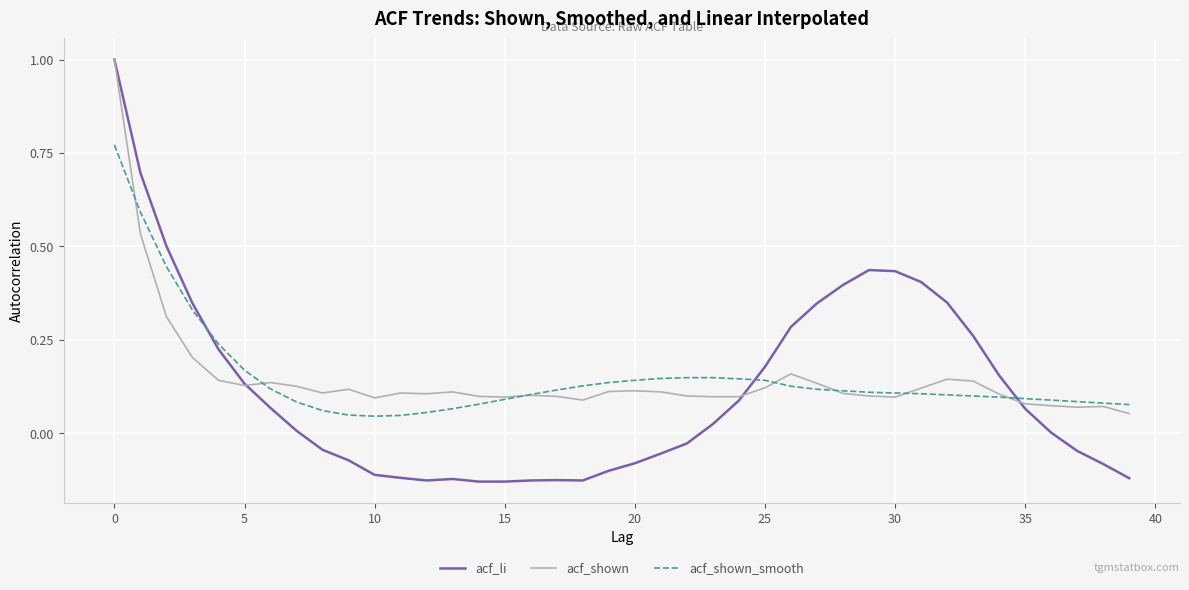

Which series has the widest spread of values?

acf_li